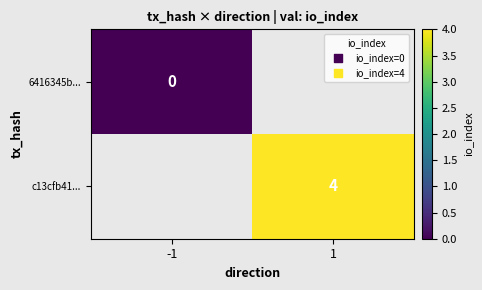

Is the value of c13cfb41... at 1 greater than the value of 6416345b... at -1?

Yes